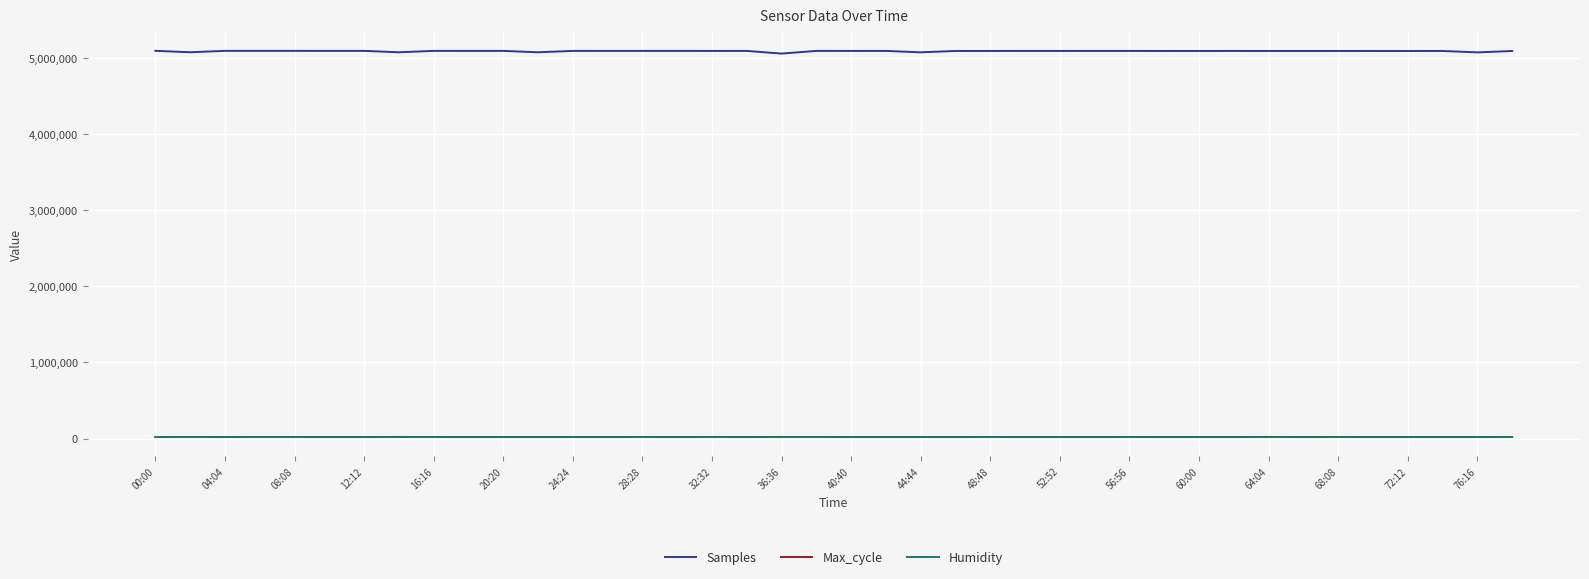

Which series has the largest total across all categories?

Samples